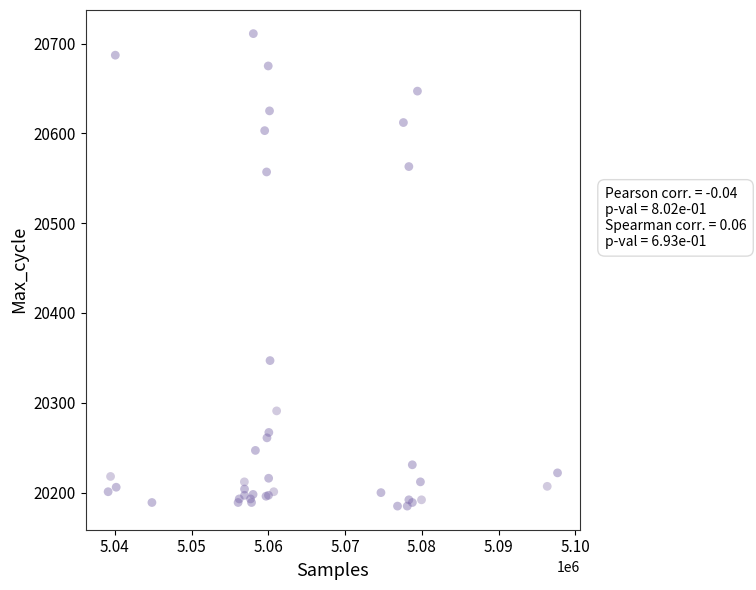

What Y value in the scatter plot is closest to 20448?

20347